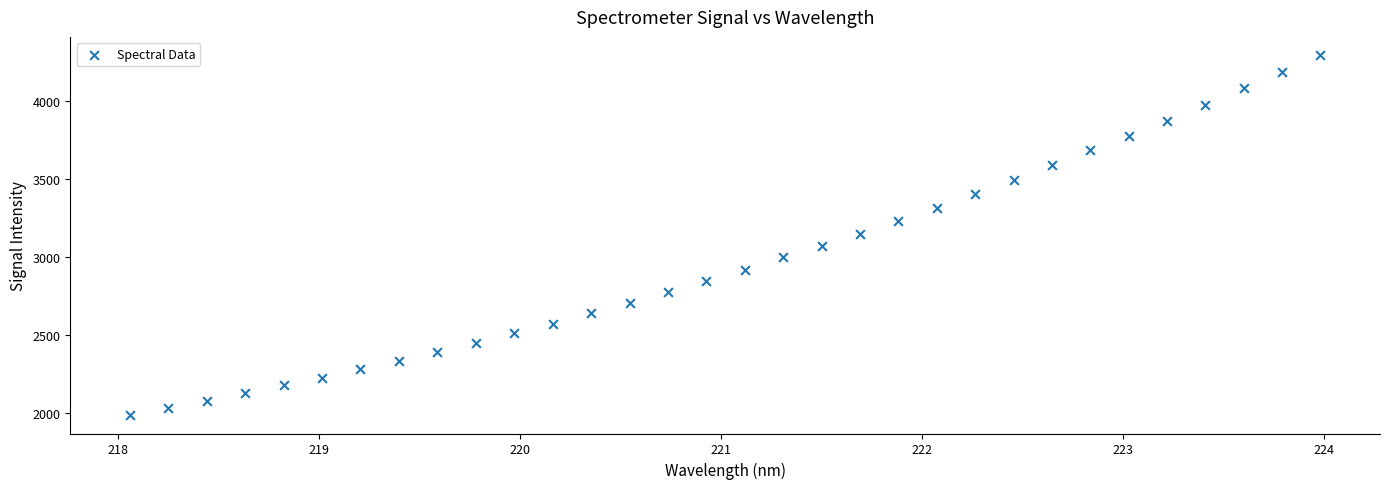

What is the range of X values (max minus min)?

5.9